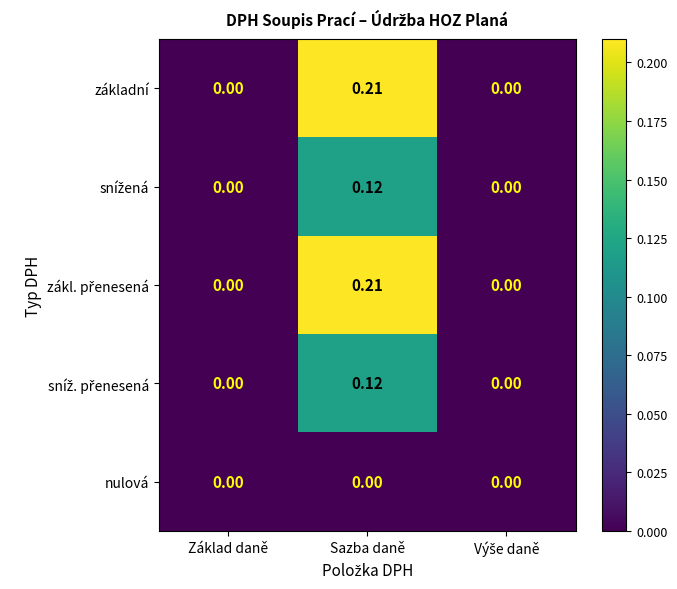

At which category is the sum across all series the highest?

Sazba daně